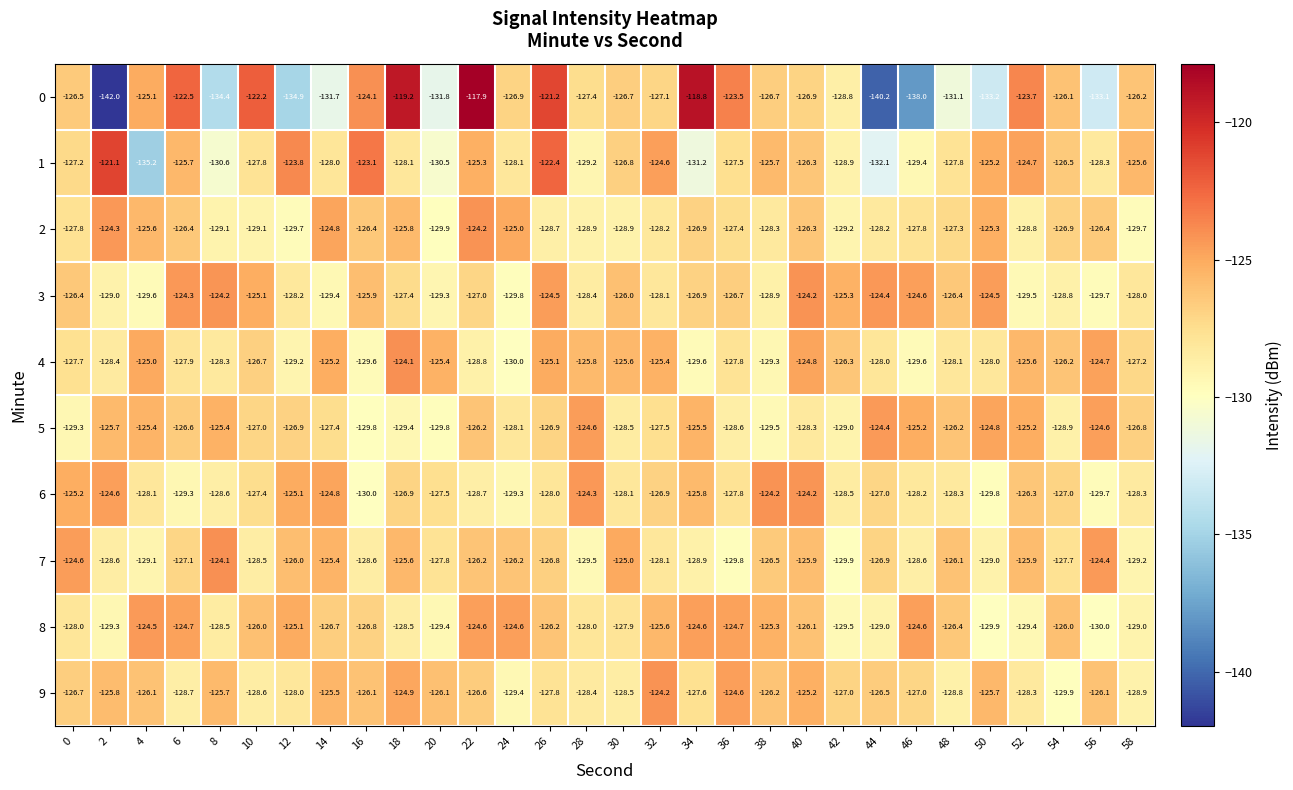

Read the 8 value at 4.

-124.5